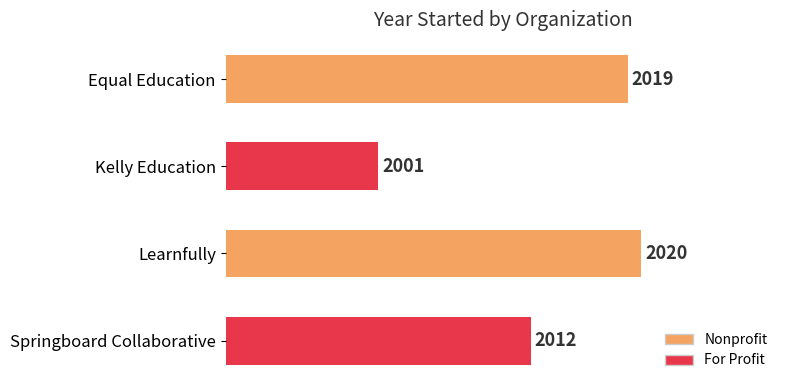

At which category does the chart reach its peak across all series?

Learnfully